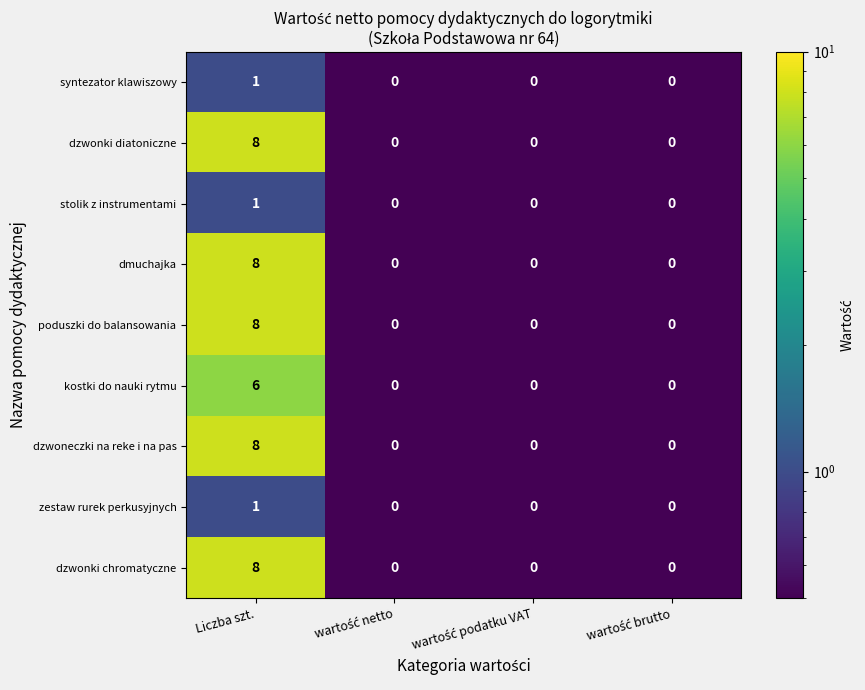

Is it true that zestaw rurek perkusyjnych equals 1 at Liczba szt.?

True